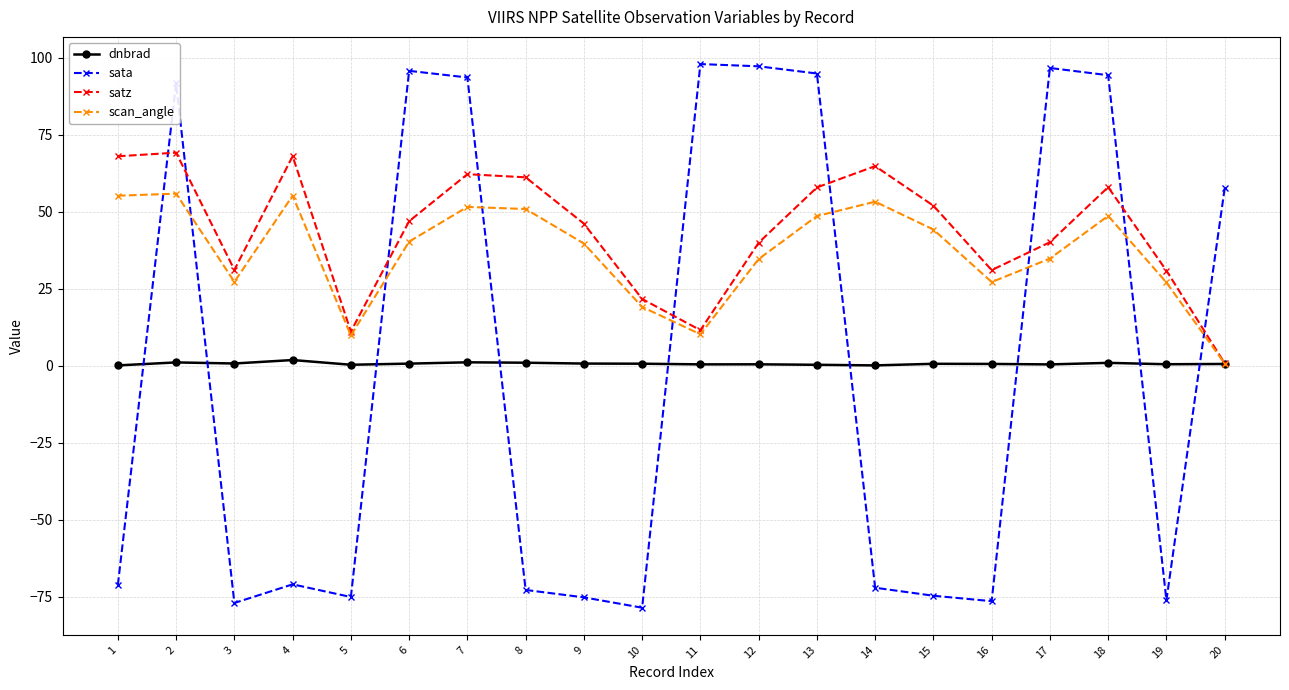

Is the value of sata at 7 greater than the value of dnbrad at 2?

Yes